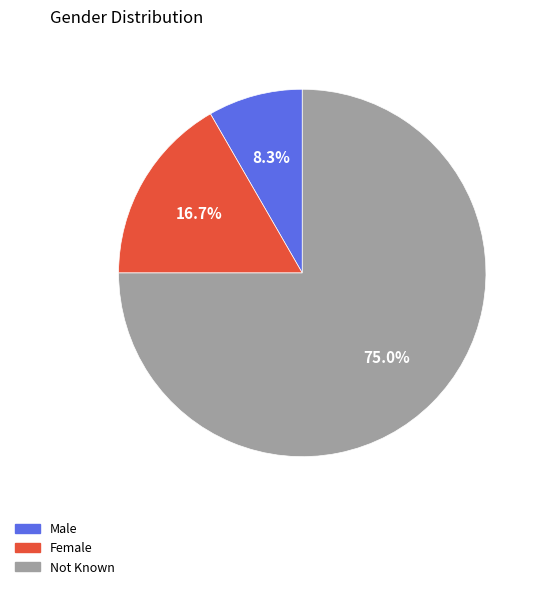

Is the sum of Female and Not Known greater than half?

Yes